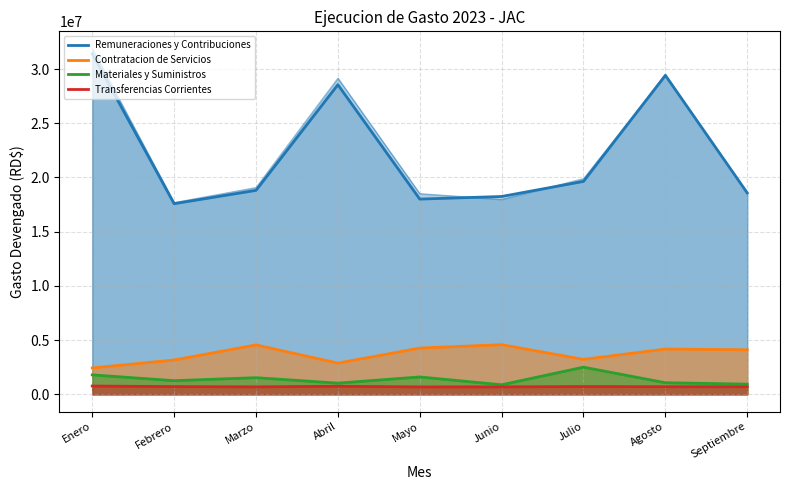

True or false: Materiales y Suministros and Transferencias Corrientes intersect in this chart.

False